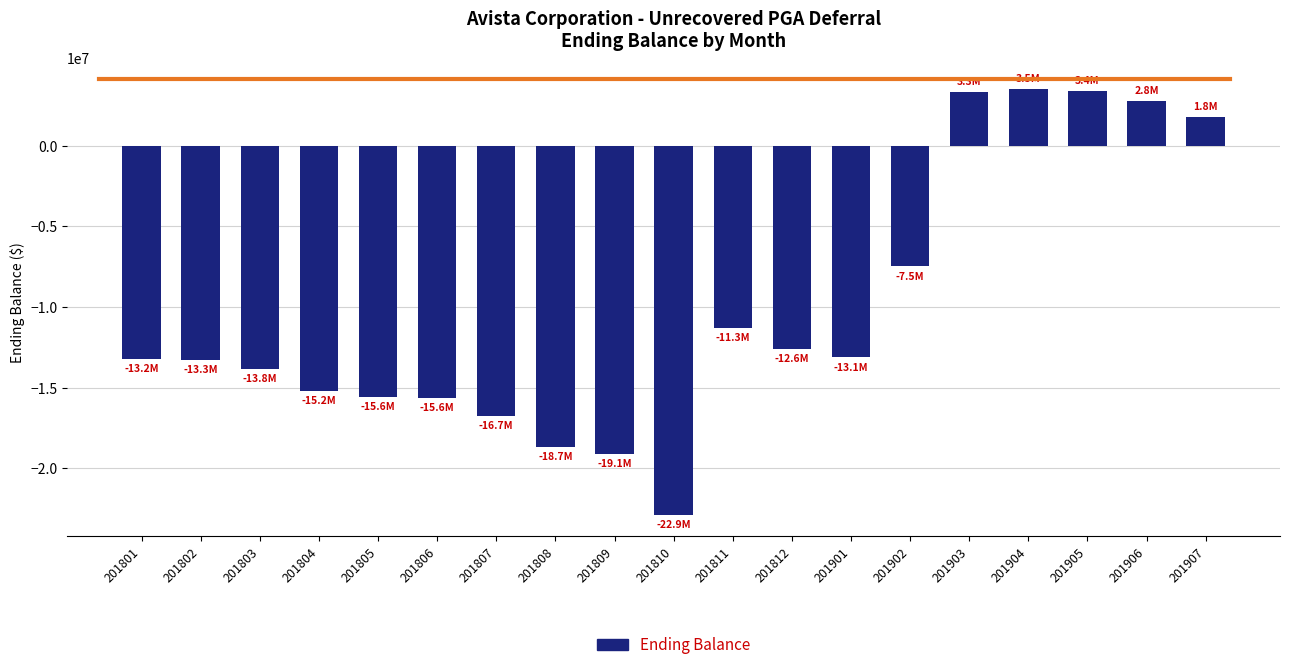

What is the minimum value shown in the chart?

-22888085.9